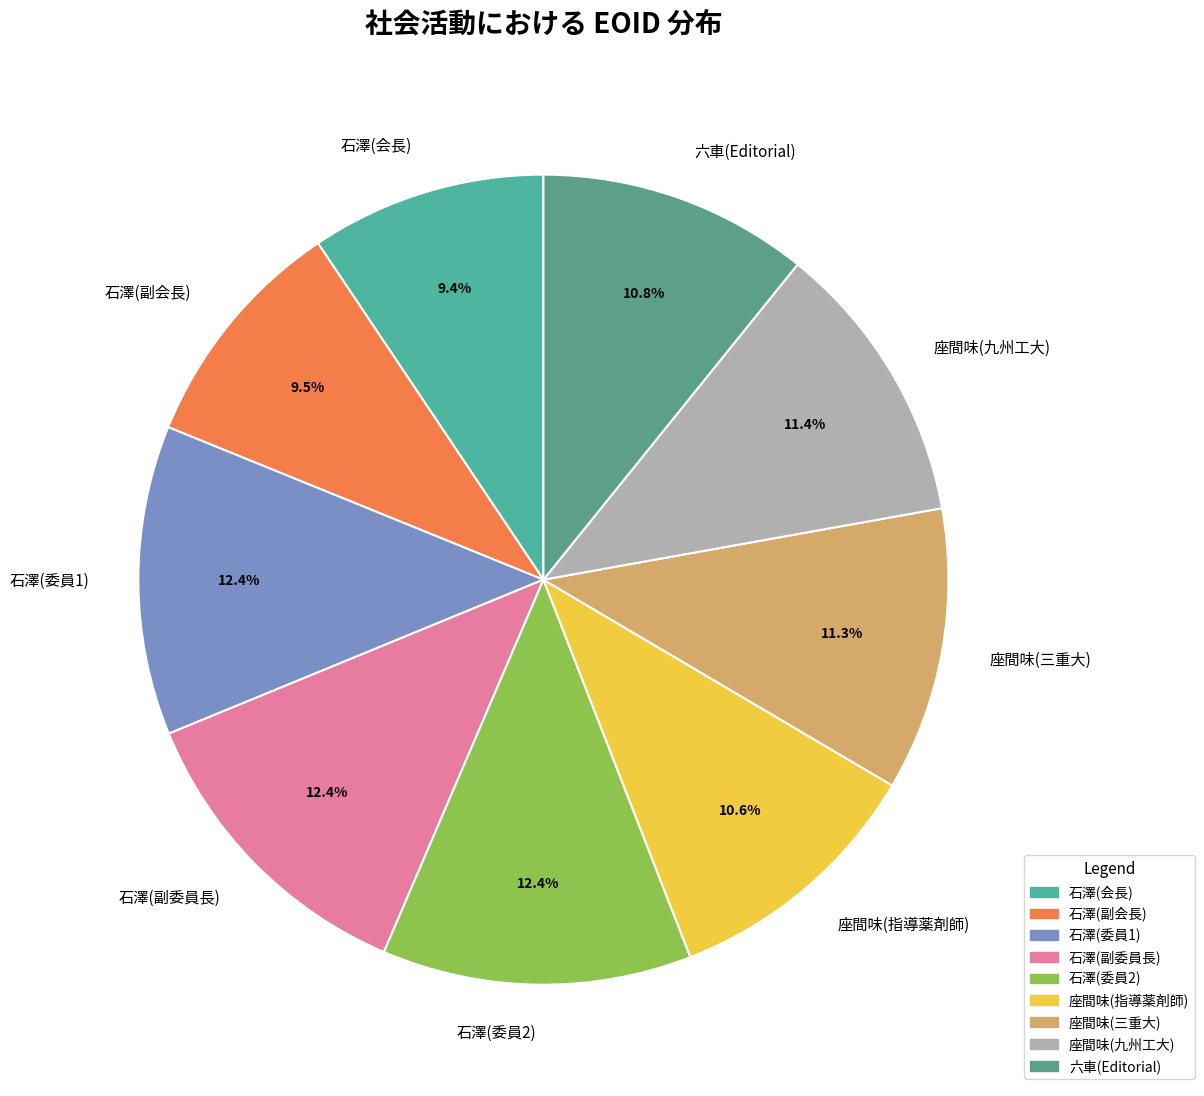

What is the total percentage of 石澤(委員1) and 座間味(指導薬剤師)?

23.0%